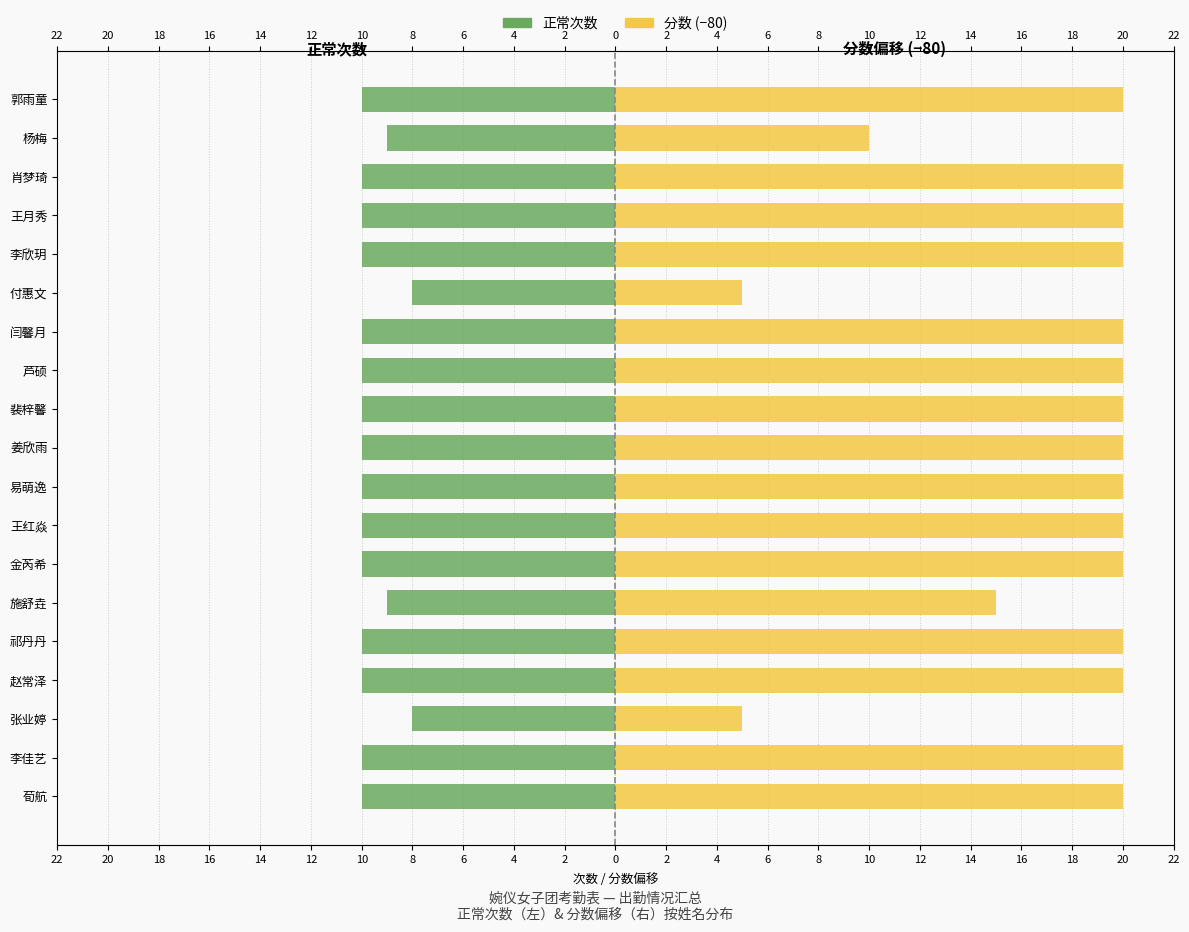

What is the total value across all series at 王红焱?

10